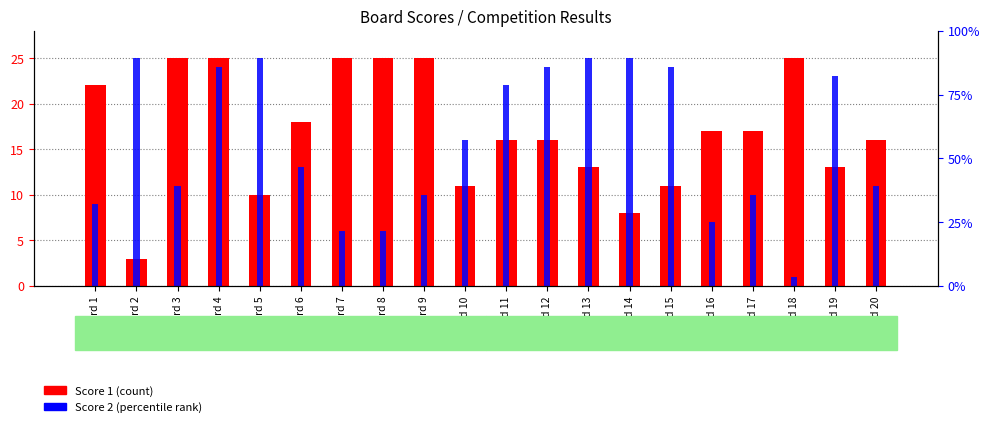

At which label does Score 2 reach its peak?

Board 2